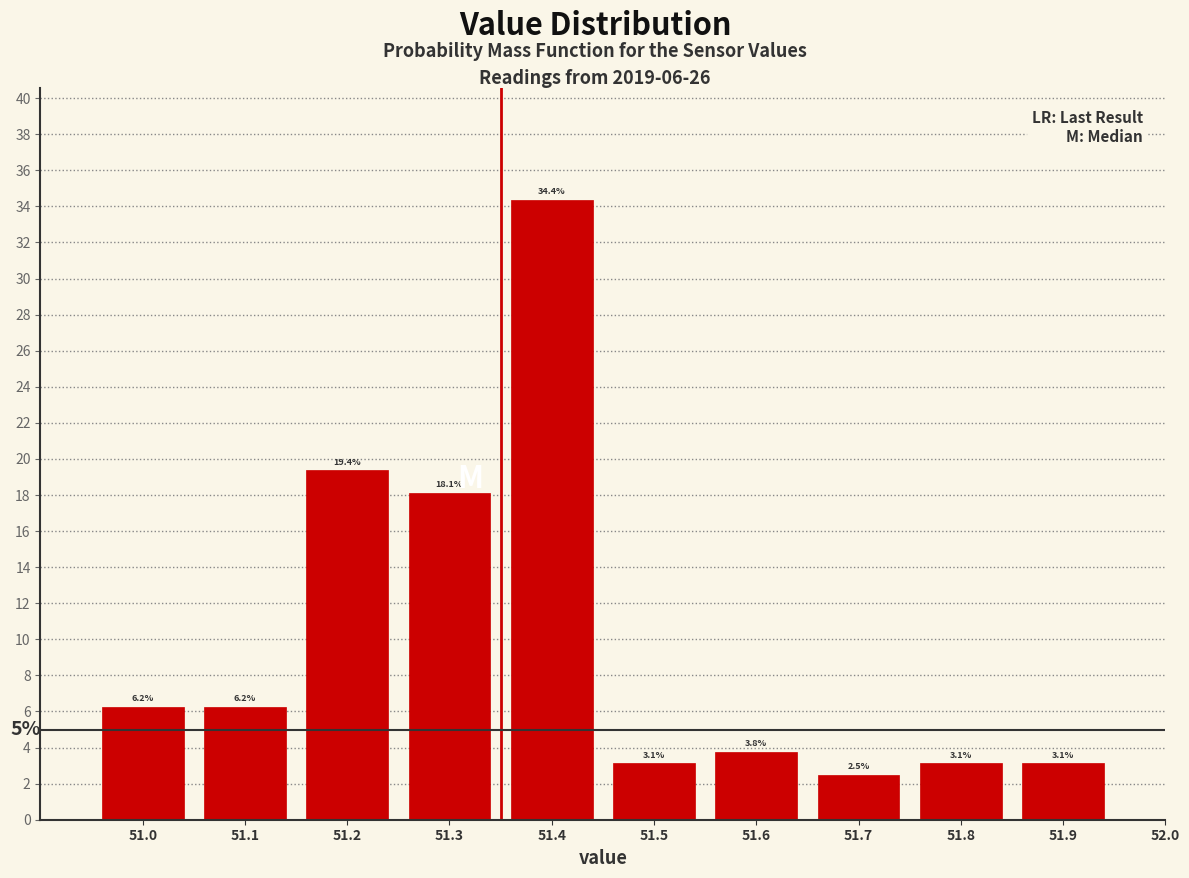

Reading left to right, transcribe this chart: for each bar, give the range it covers on the x-axis and its height.

50.95 to 51.05: 6.2
51.05 to 51.15: 6.2
51.15 to 51.25: 19.4
51.25 to 51.35: 18.1
51.35 to 51.45: 34.4
51.45 to 51.55: 3.1
51.55 to 51.65: 3.8
51.65 to 51.75: 2.5
51.75 to 51.85: 3.1
51.85 to 51.95: 3.1